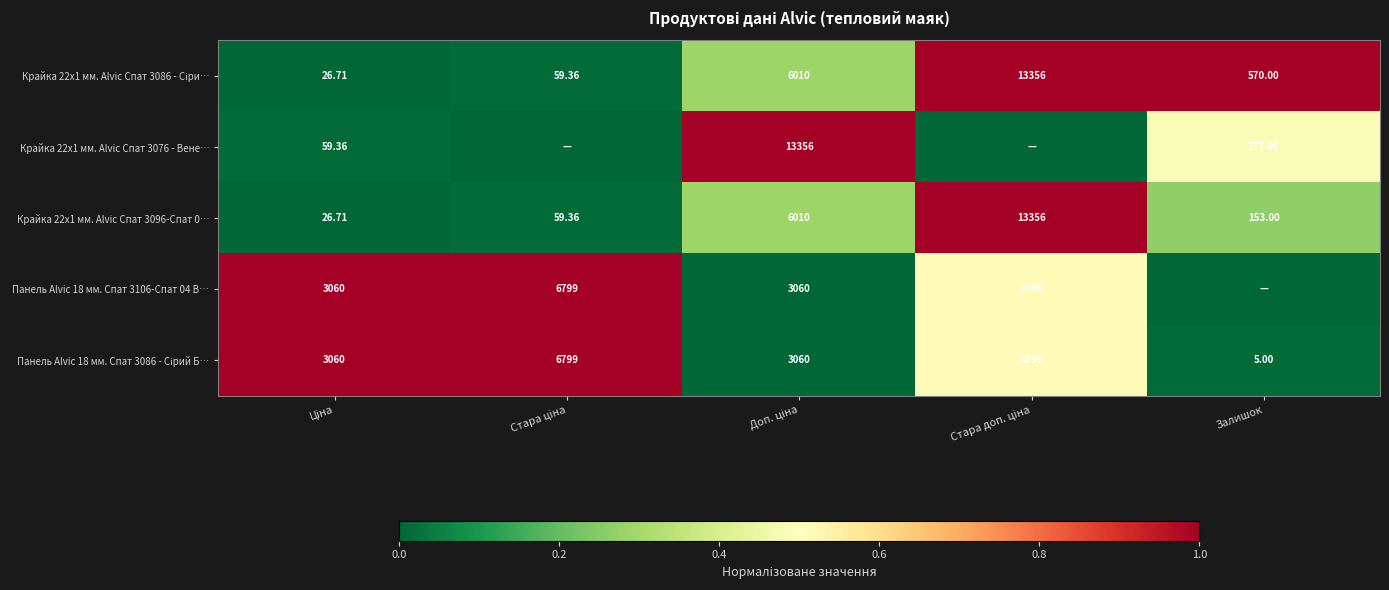

True or false: Панель Alvic 18 мм. Спат 3086 - Сірий Б… has a value of 1.5 at Стара ціна.

False